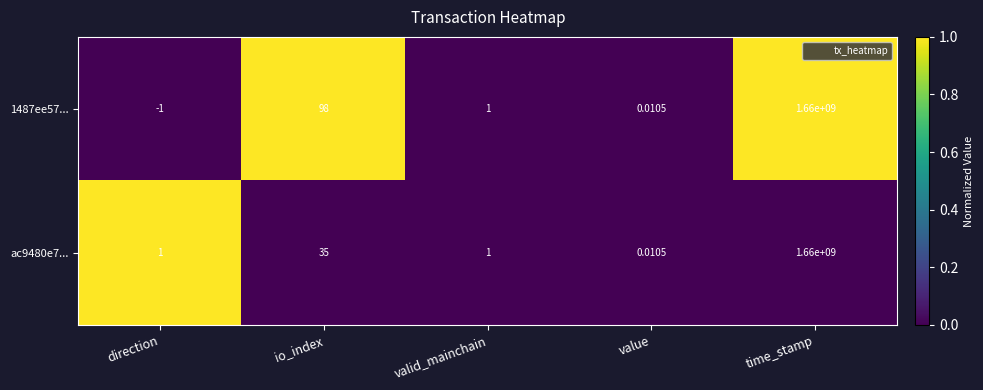

Which category has the lowest value in the 1487ee57... series?

direction